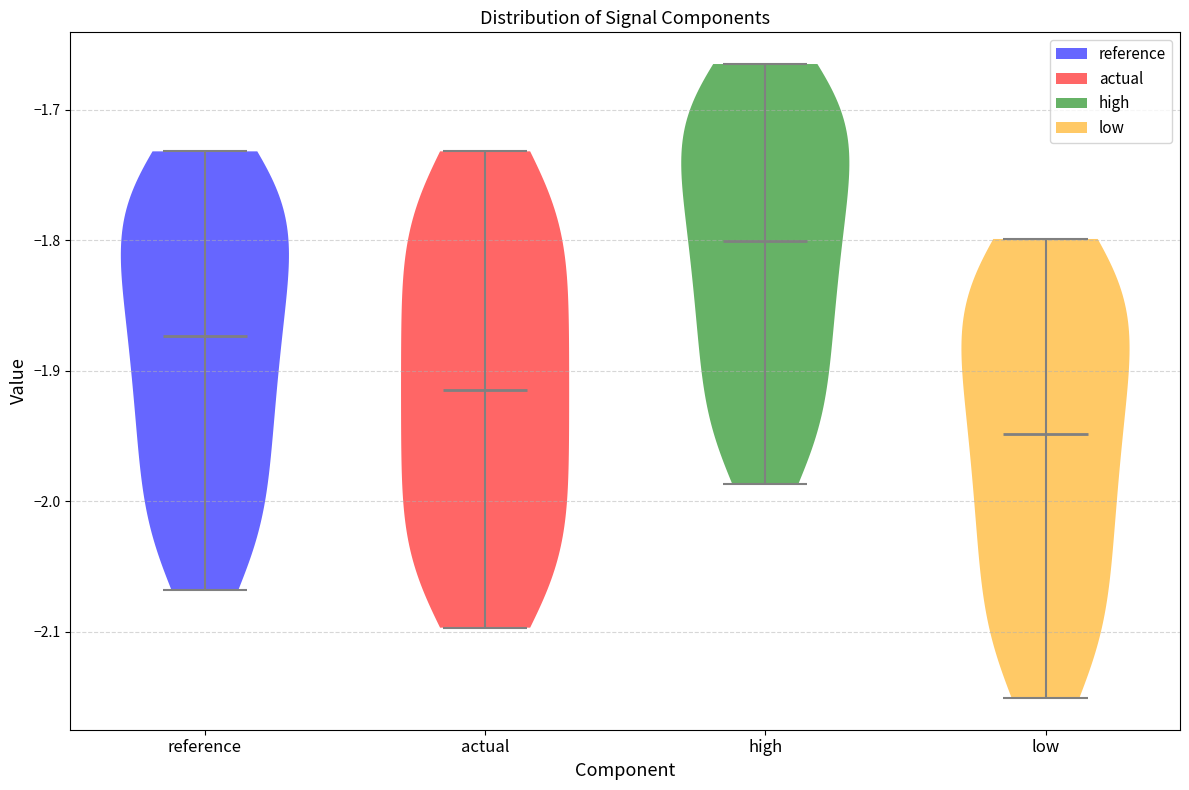

What is the highest point the violin for reference reaches on the y-axis? The values are not printed on the chart, so give them approximately, as read against the axis.

-1.73